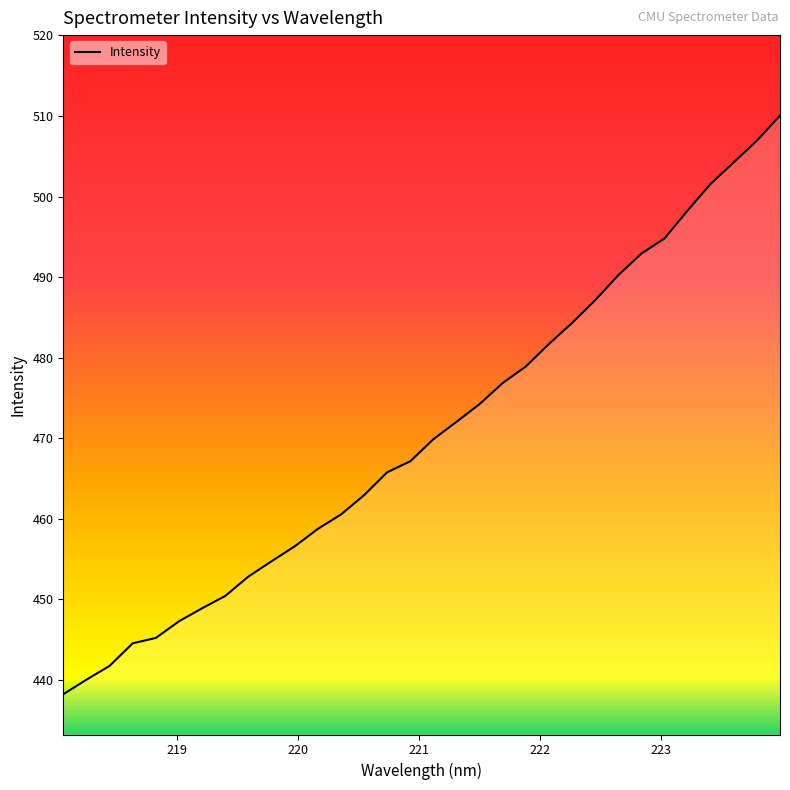

What is the smallest value displayed?

438.2